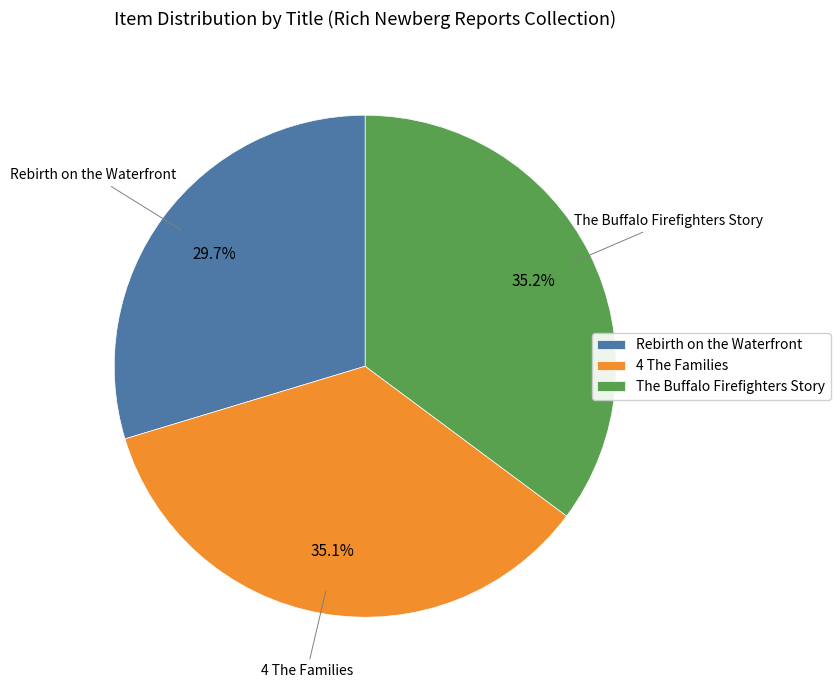

The The Buffalo Firefighters Story slice represents 35% of the pie. True or false?

True